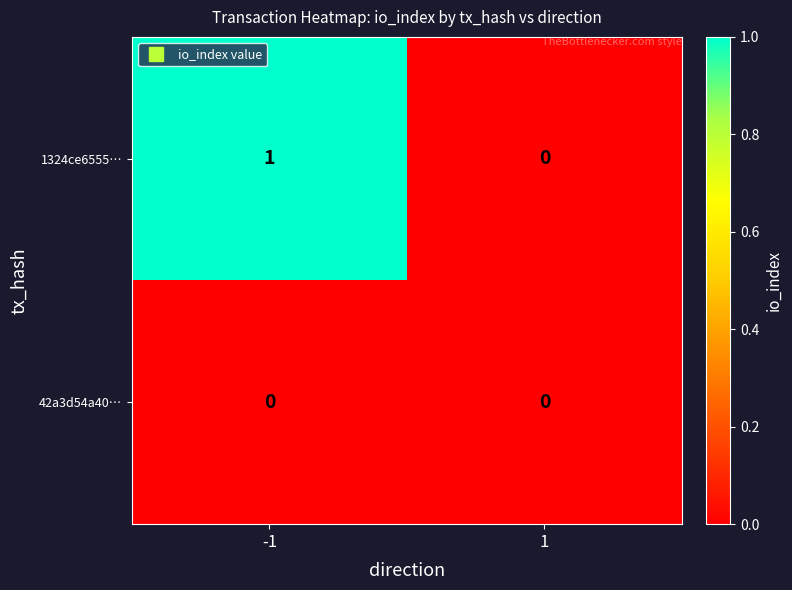

What is the maximum value shown in the chart?

1